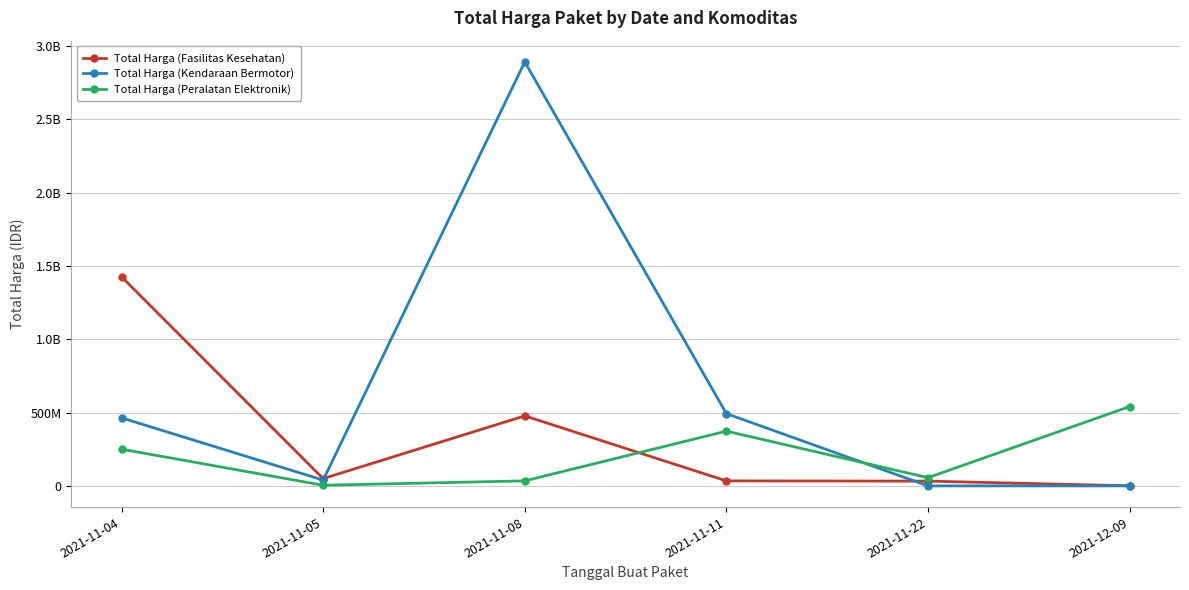

What is the difference between the maximum and minimum values in the Total Harga (Fasilitas Kesehatan) series?

1425290025